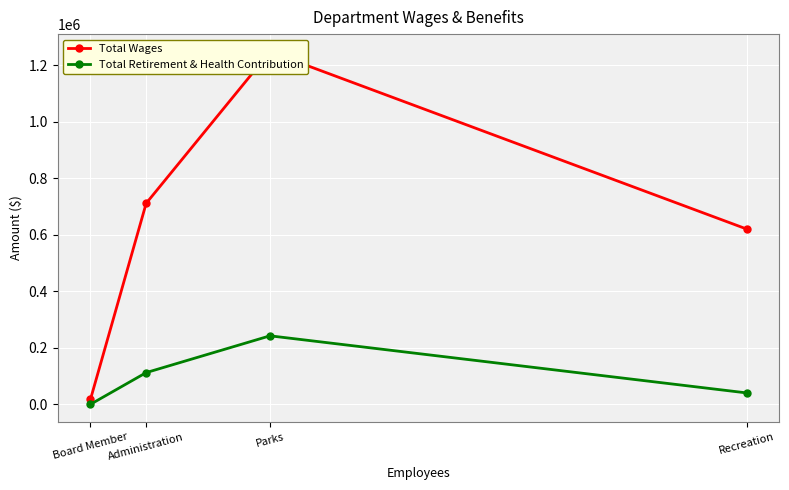

True or false: Total Retirement & Health Contribution has more than 2 points higher than both neighbors.

False